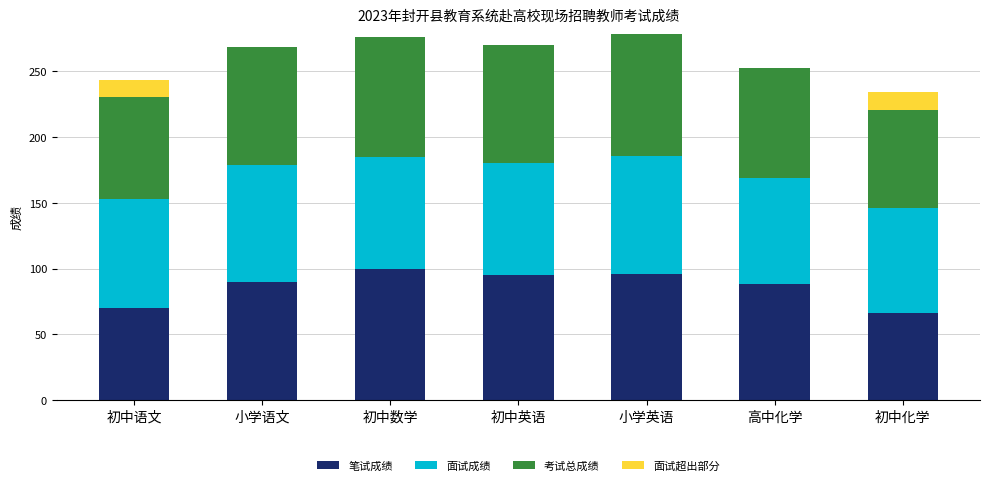

What is the highest value of the 笔试成绩 series?

100.0